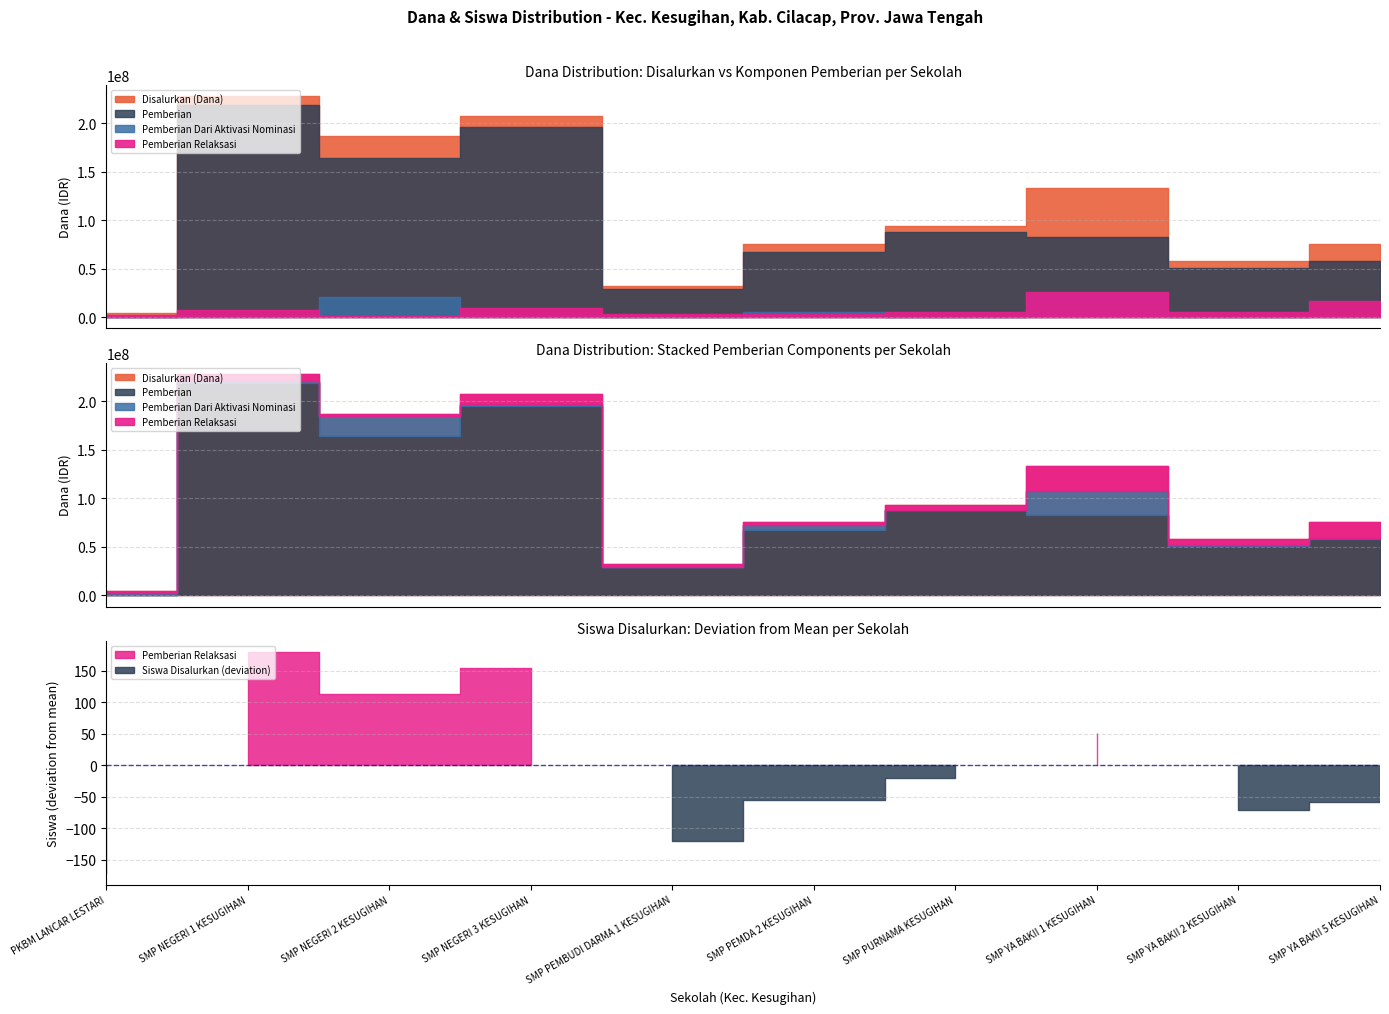

Reading left to right, transcribe all the data shown in this chart.

Disalurkan (Dana): PKBM LANCAR LESTARI=4500000	SMP NEGERI 1 KESUGIHAN=228375000	SMP NEGERI 2 KESUGIHAN=187125000	SMP NEGERI 3 KESUGIHAN=207375000	SMP PEMBUDI DARMA 1 KESUGIHAN=32625000	SMP PEMDA 2 KESUGIHAN=76125000	SMP PURNAMA KESUGIHAN=93750000	SMP YA BAKII 1 KESUGIHAN=133875000	SMP YA BAKII 2 KESUGIHAN=57750000	SMP YA BAKII 5 KESUGIHAN=76125000
Pemberian: PKBM LANCAR LESTARI=750000	SMP NEGERI 1 KESUGIHAN=218625000	SMP NEGERI 2 KESUGIHAN=164625000	SMP NEGERI 3 KESUGIHAN=195750000	SMP PEMBUDI DARMA 1 KESUGIHAN=28875000	SMP PEMDA 2 KESUGIHAN=67500000	SMP PURNAMA KESUGIHAN=88500000	SMP YA BAKII 1 KESUGIHAN=82500000	SMP YA BAKII 2 KESUGIHAN=51000000	SMP YA BAKII 5 KESUGIHAN=57750000
Pemberian Dari Aktivasi Nominasi: PKBM LANCAR LESTARI=1500000	SMP NEGERI 1 KESUGIHAN=2625000	SMP NEGERI 2 KESUGIHAN=20625000	SMP NEGERI 3 KESUGIHAN=1500000	SMP PEMBUDI DARMA 1 KESUGIHAN=0	SMP PEMDA 2 KESUGIHAN=5250000	SMP PURNAMA KESUGIHAN=0	SMP YA BAKII 1 KESUGIHAN=25500000	SMP YA BAKII 2 KESUGIHAN=750000	SMP YA BAKII 5 KESUGIHAN=1500000
Pemberian Relaksasi: PKBM LANCAR LESTARI=2250000	SMP NEGERI 1 KESUGIHAN=7125000	SMP NEGERI 2 KESUGIHAN=1875000	SMP NEGERI 3 KESUGIHAN=10125000	SMP PEMBUDI DARMA 1 KESUGIHAN=3750000	SMP PEMDA 2 KESUGIHAN=3375000	SMP PURNAMA KESUGIHAN=5250000	SMP YA BAKII 1 KESUGIHAN=25875000	SMP YA BAKII 2 KESUGIHAN=6000000	SMP YA BAKII 5 KESUGIHAN=16875000
Siswa Disalurkan: PKBM LANCAR LESTARI=7	SMP NEGERI 1 KESUGIHAN=358	SMP NEGERI 2 KESUGIHAN=292	SMP NEGERI 3 KESUGIHAN=332	SMP PEMBUDI DARMA 1 KESUGIHAN=58	SMP PEMDA 2 KESUGIHAN=123	SMP PURNAMA KESUGIHAN=159	SMP YA BAKII 1 KESUGIHAN=229	SMP YA BAKII 2 KESUGIHAN=107	SMP YA BAKII 5 KESUGIHAN=120